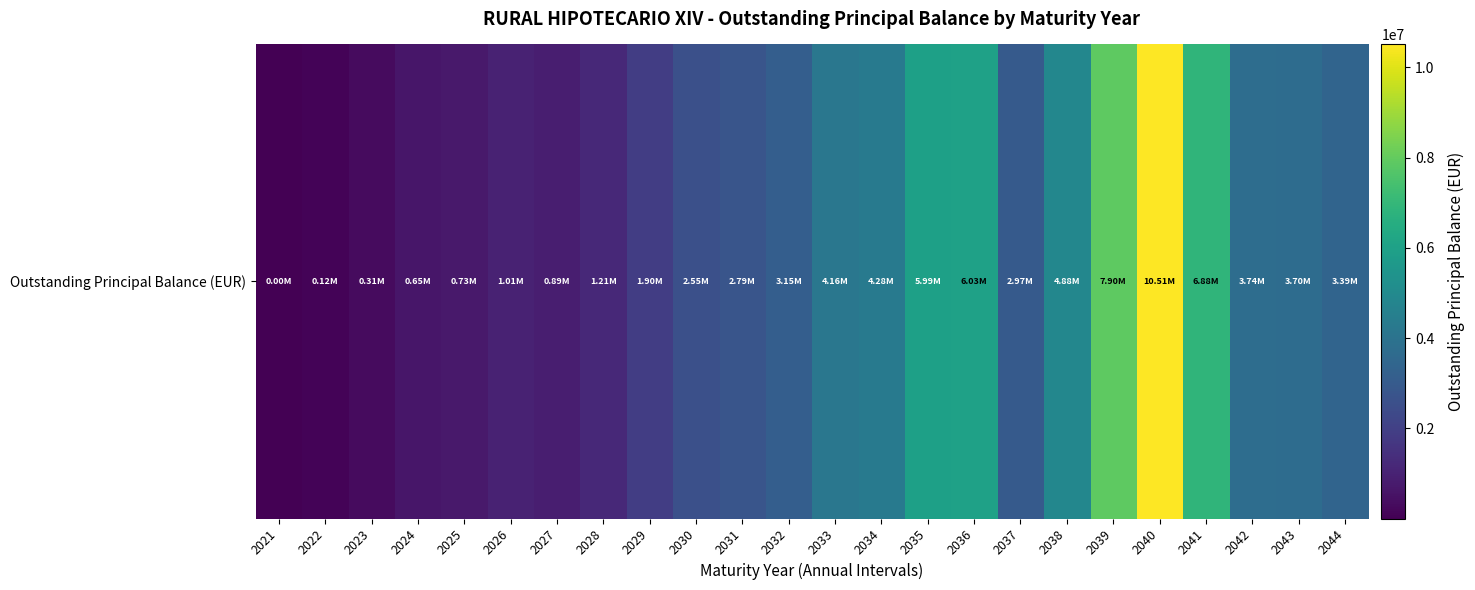

What is the ratio of the value at 2029 to the value at 2024?

2.9